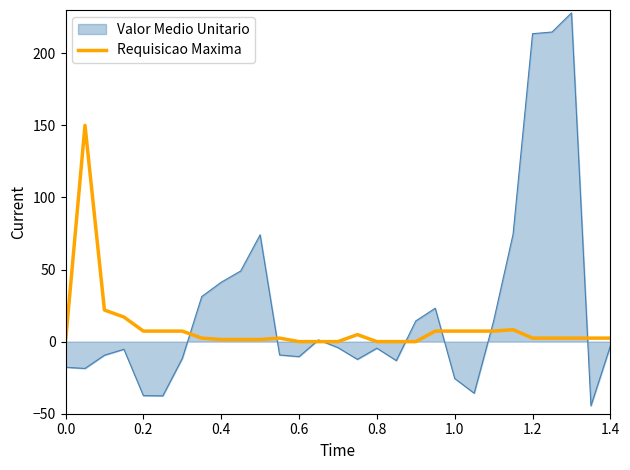

Rank the series by their maximum value, from lowest to highest.

Requisicao Maxima, Valor Medio Unitario